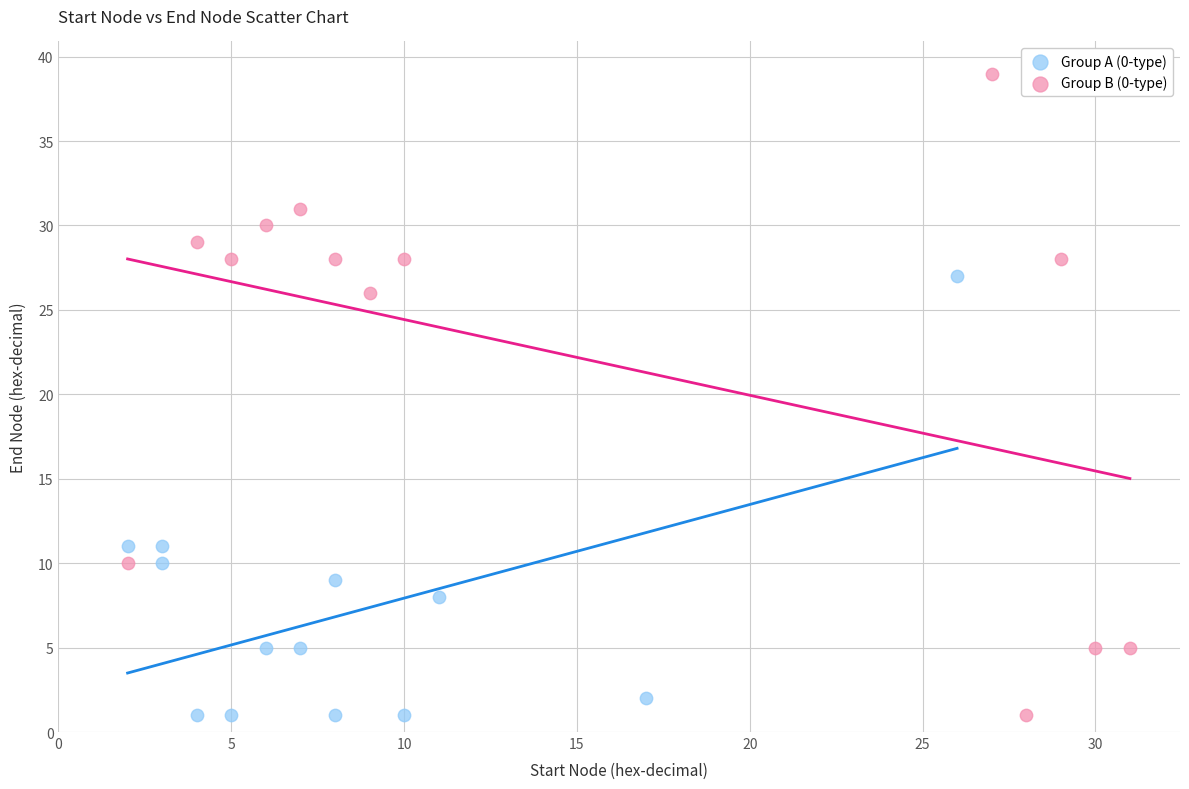

What are all the series names shown in the legend?

Group A (0-type), Group B (0-type)